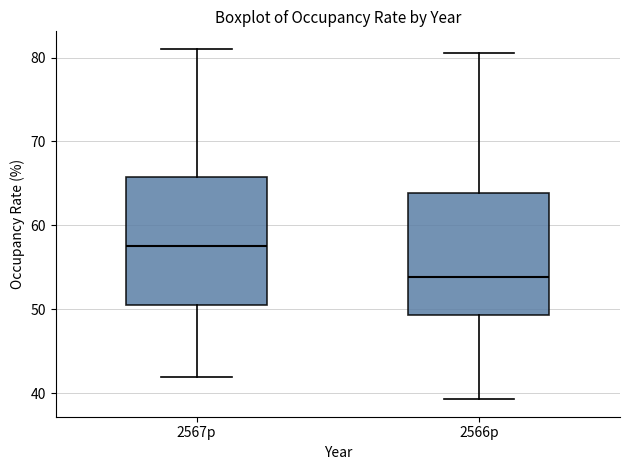

Which box has the lowest median line?

2566p